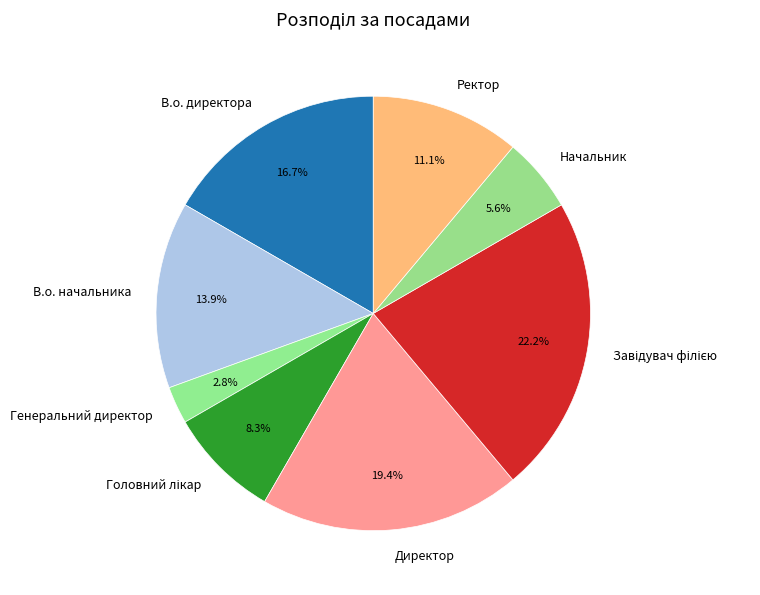

To the nearest percent, what percentage of the pie is Директор?

19%